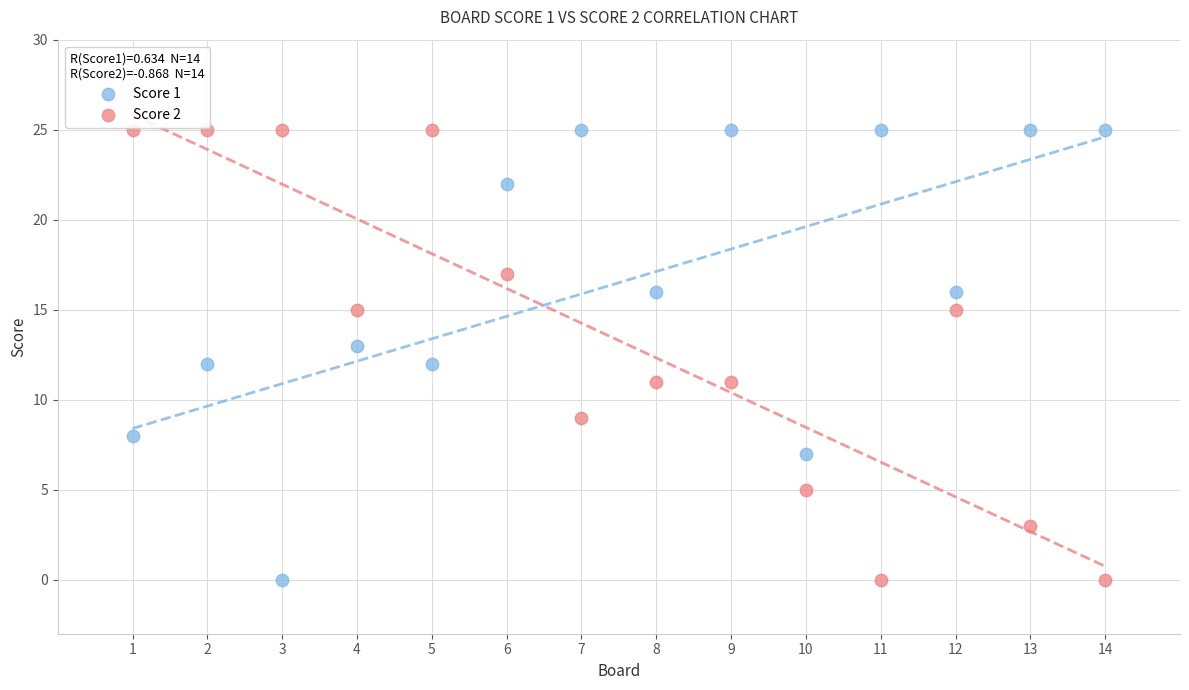

Across all data points, what is the range of Y values (max minus min)?

25